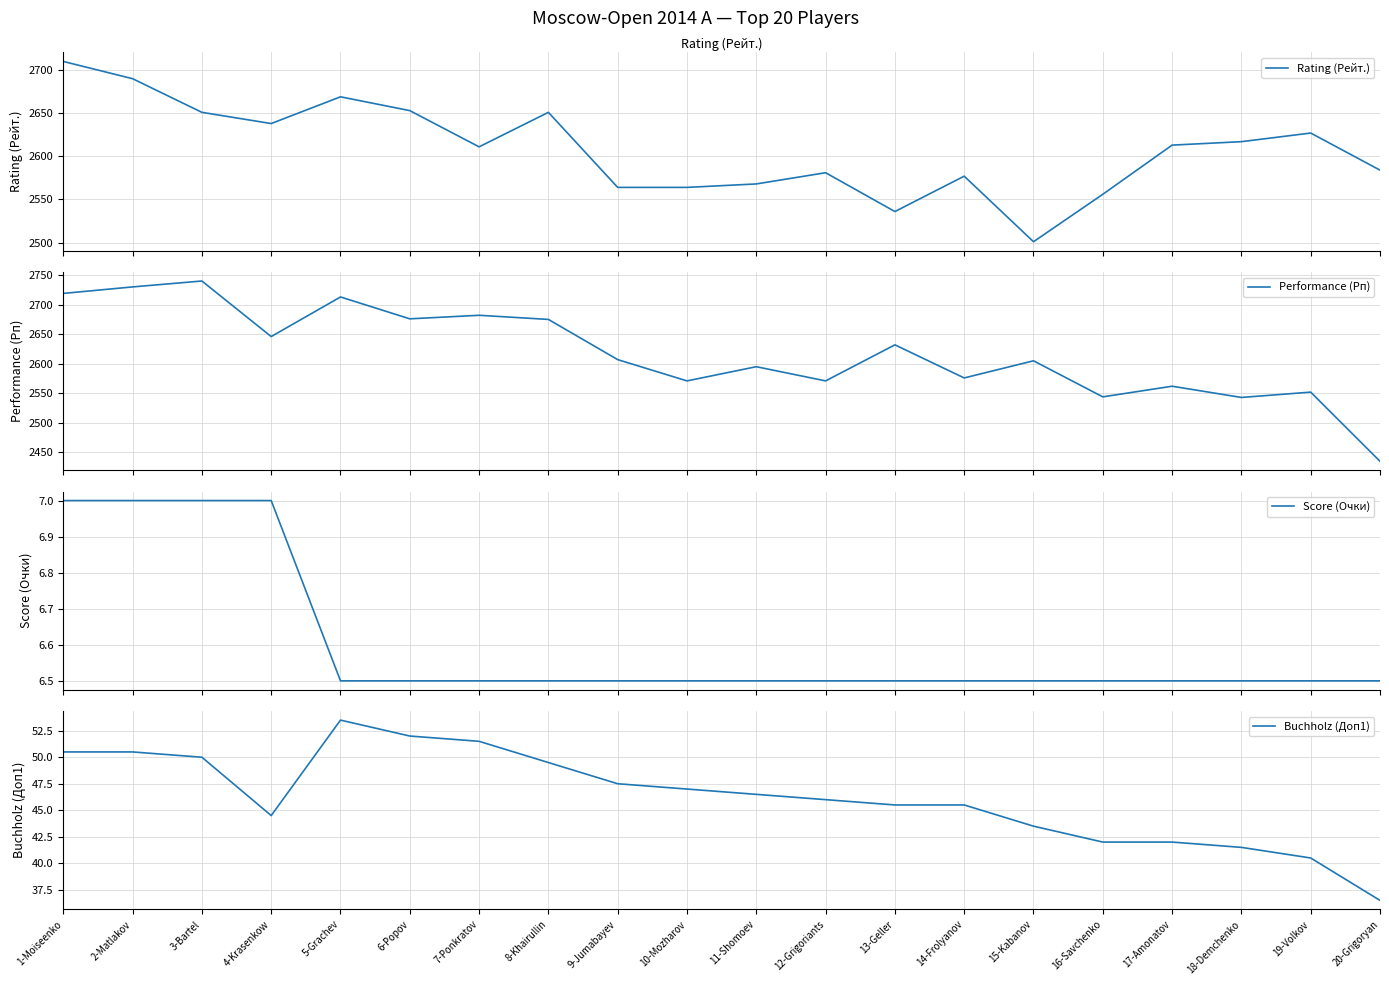

What is the value of the Rating (Рейт.) point at the 14th from the left?

2577.0